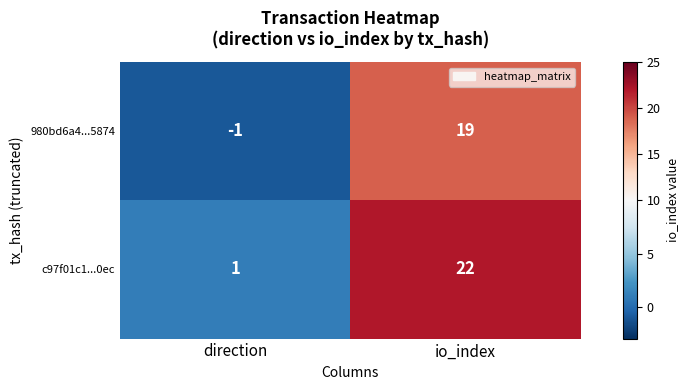

Which series has the largest total across all categories?

c97f01c1...0ec